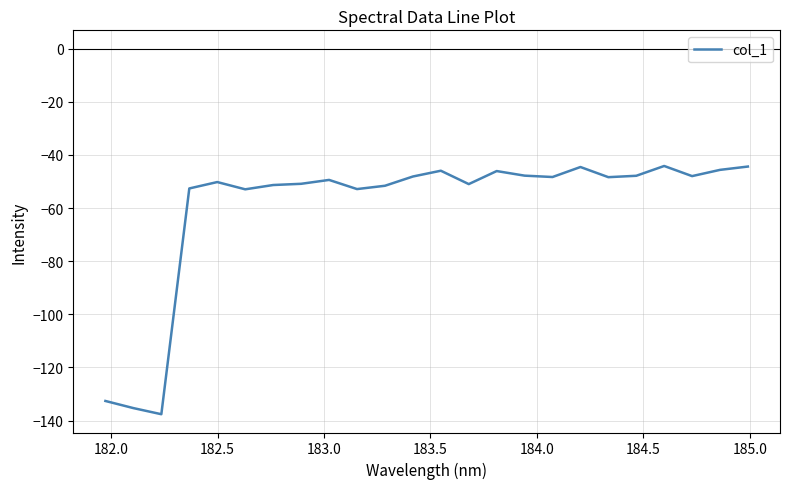

What is the maximum value shown in the chart?

-44.2